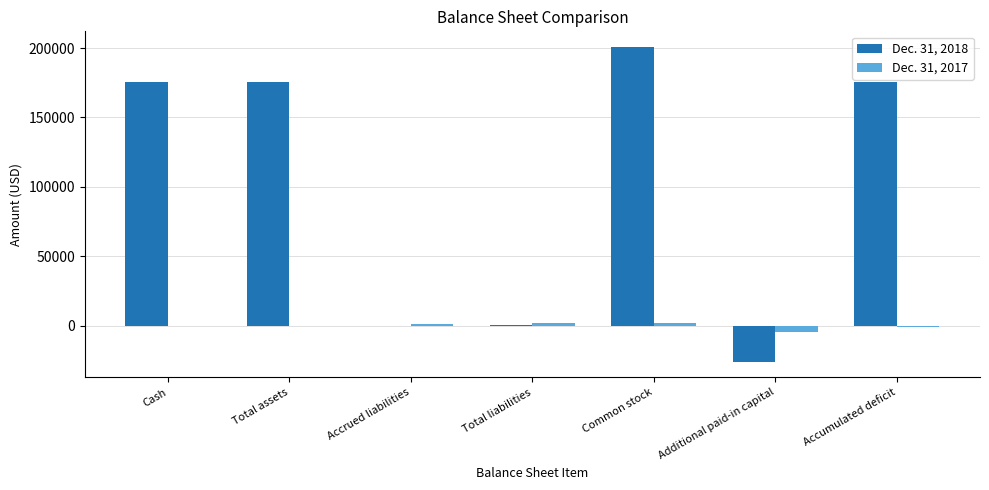

The Dec. 31, 2018 series shows 0 at Accrued liabilities. True or false?

True